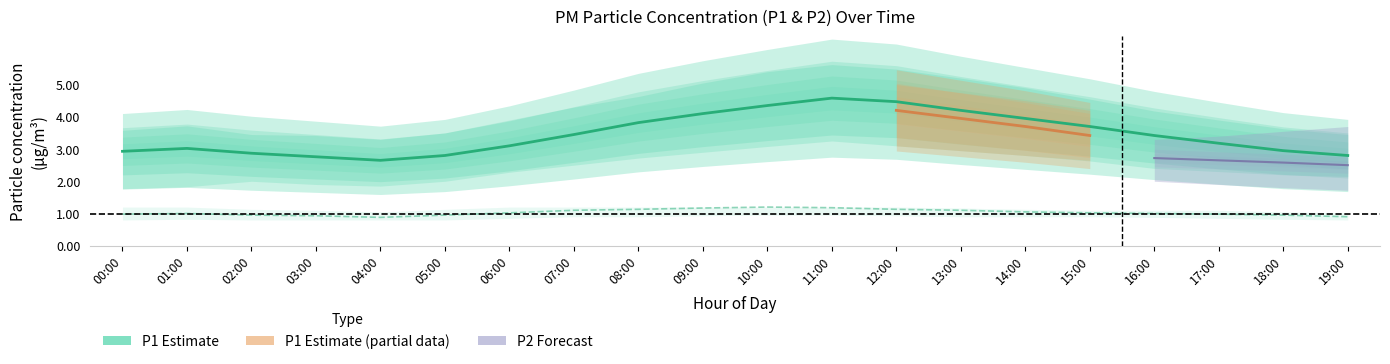

What is the difference between the highest and lowest values at 17:00?

3.0